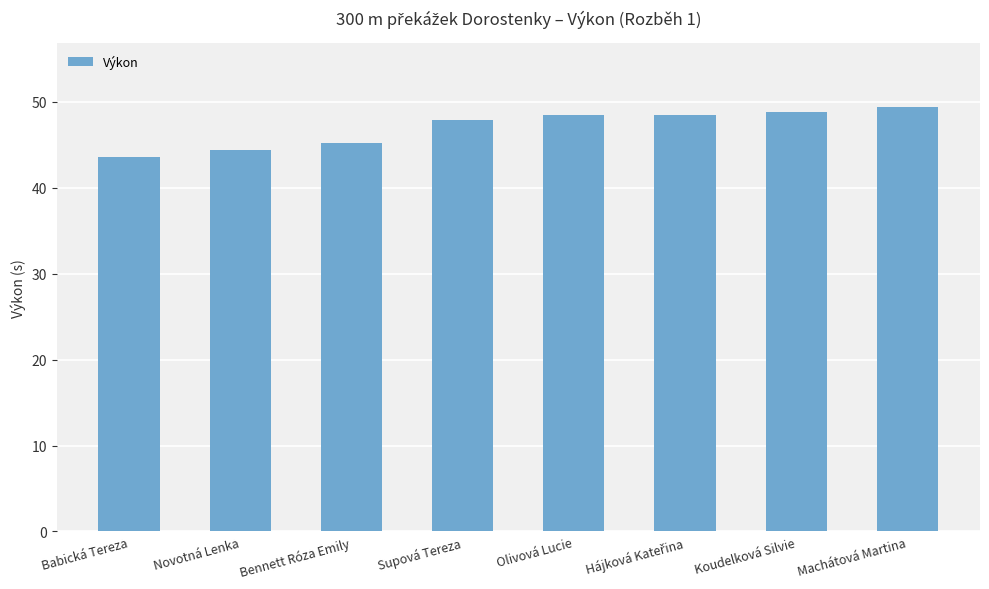

What is the smallest value displayed?

43.6